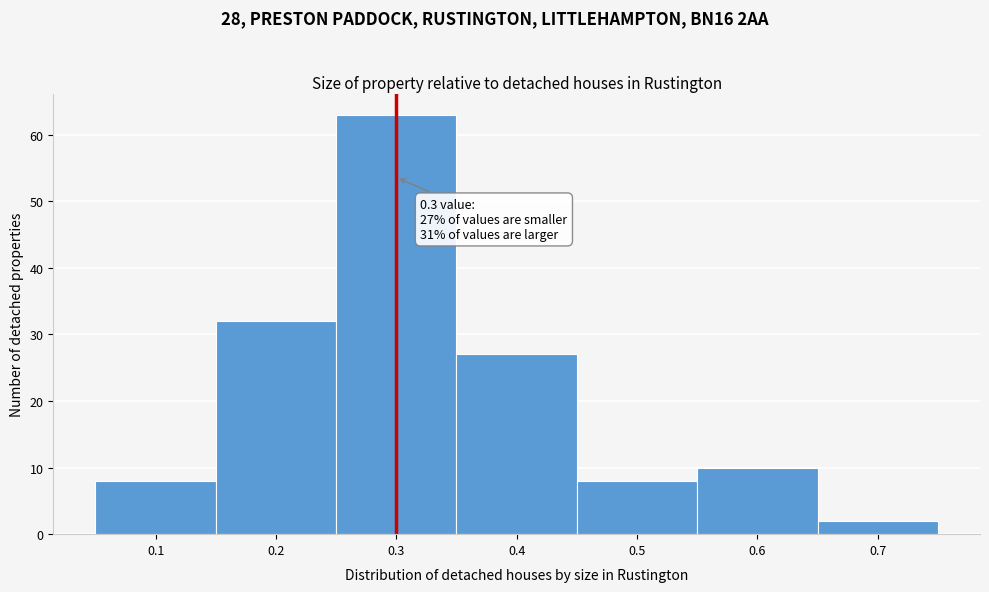

Which range on the x-axis has the tallest bar?

0.25 to 0.35